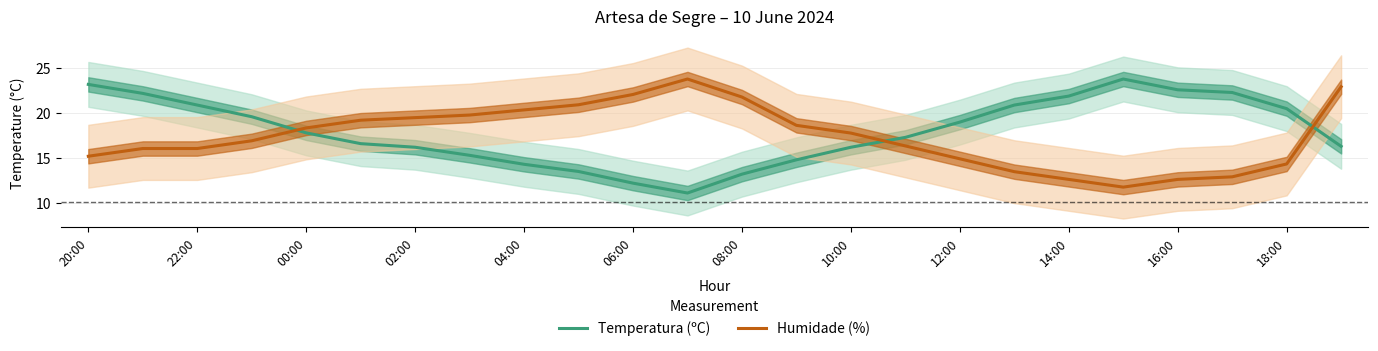

True or false: Humidade (%) has a value of 25.9 at 00:00.

False